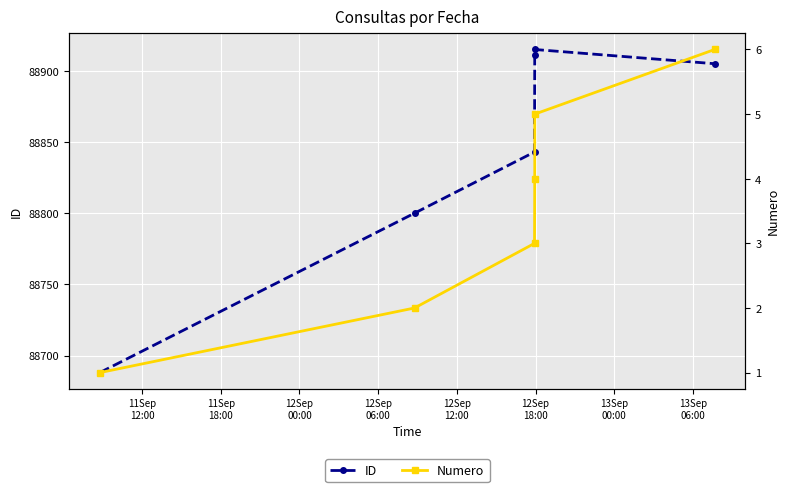

What is the value of the ID point at the 5th from the left?

88915